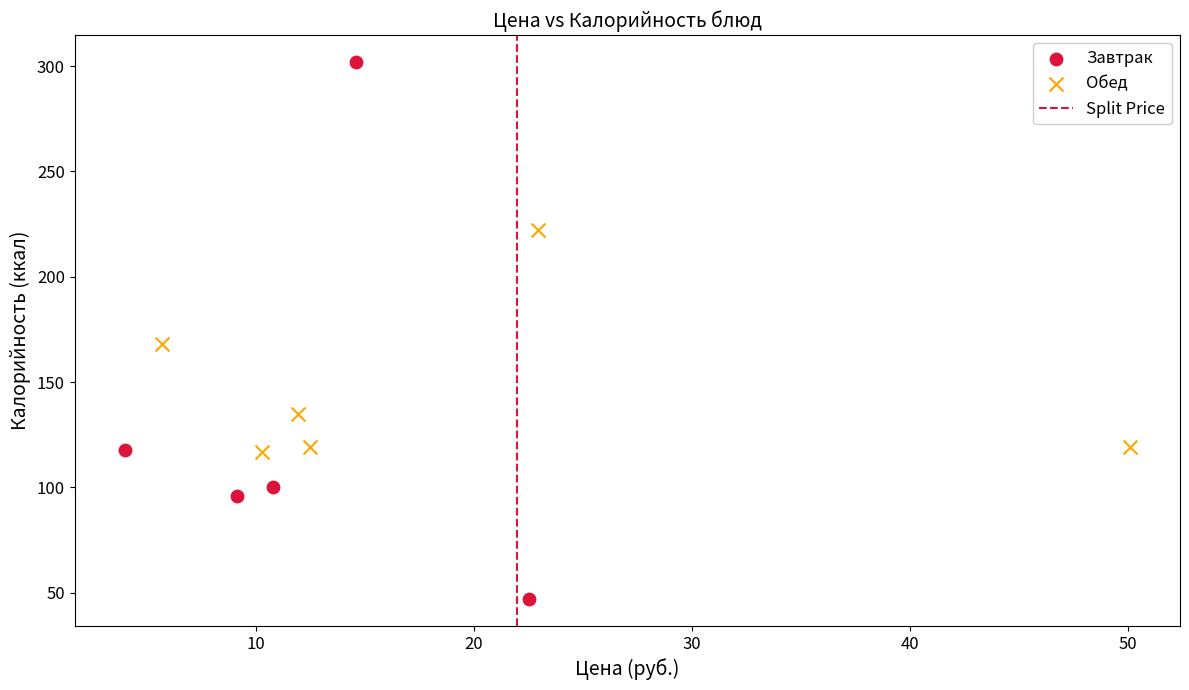

Which series contains the highest Y value?

Завтрак